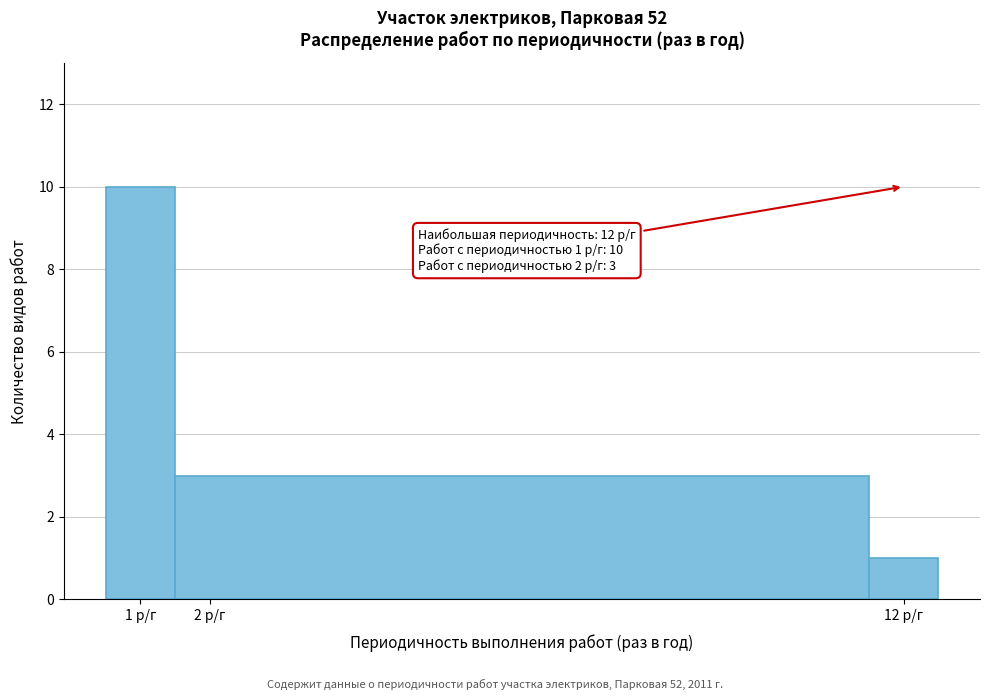

Which range on the x-axis has the tallest bar?

0.5 to 1.5